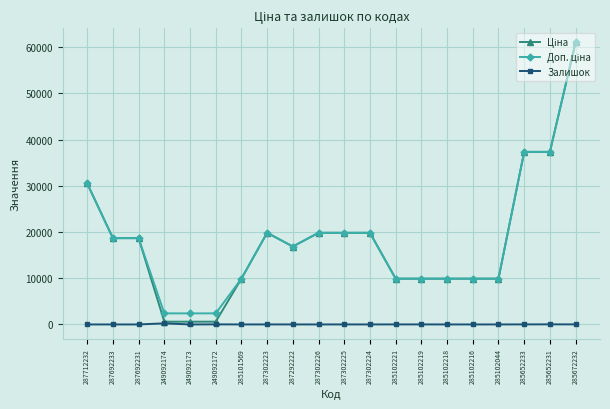

Count the number of categories in the chart.

20